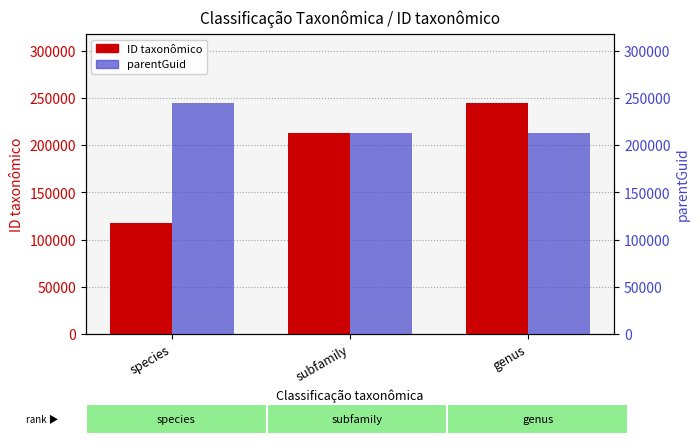

Count the ID taxonômico values in the range 117708 to 244569.

3